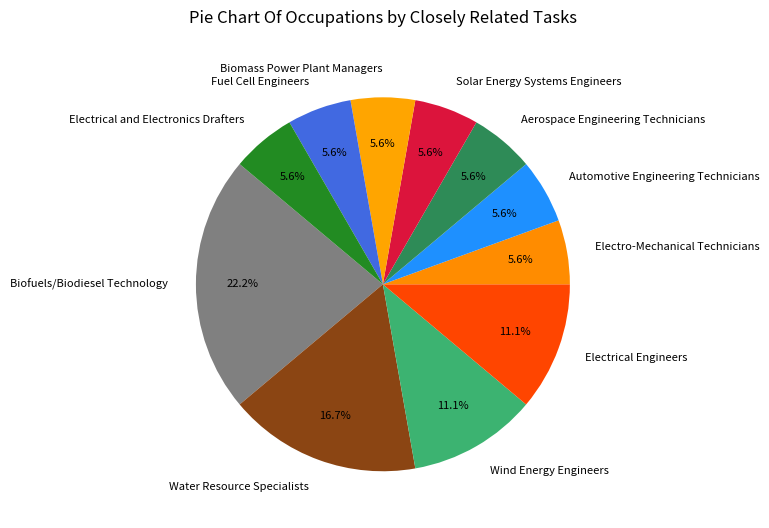

To the nearest percent, what is the difference between the largest and smallest slice percentages?

17%